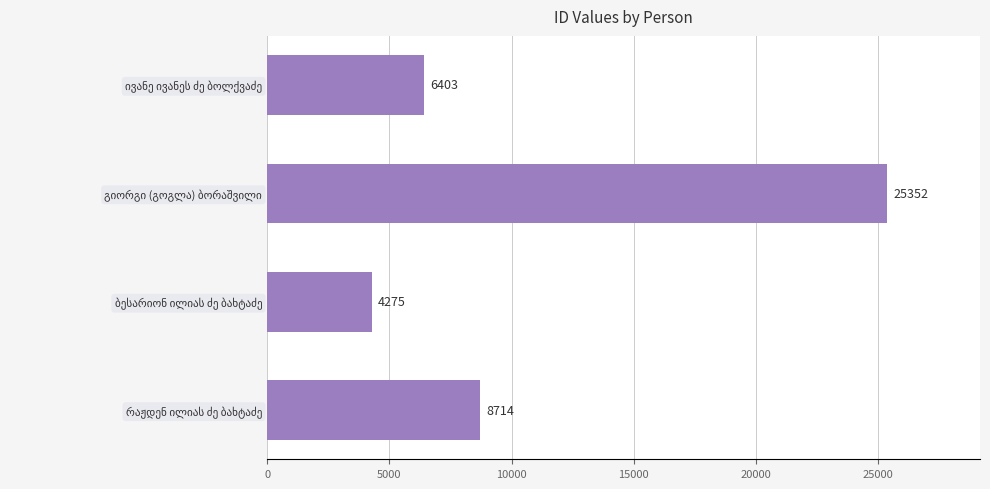

What is the maximum value shown in the chart?

25352